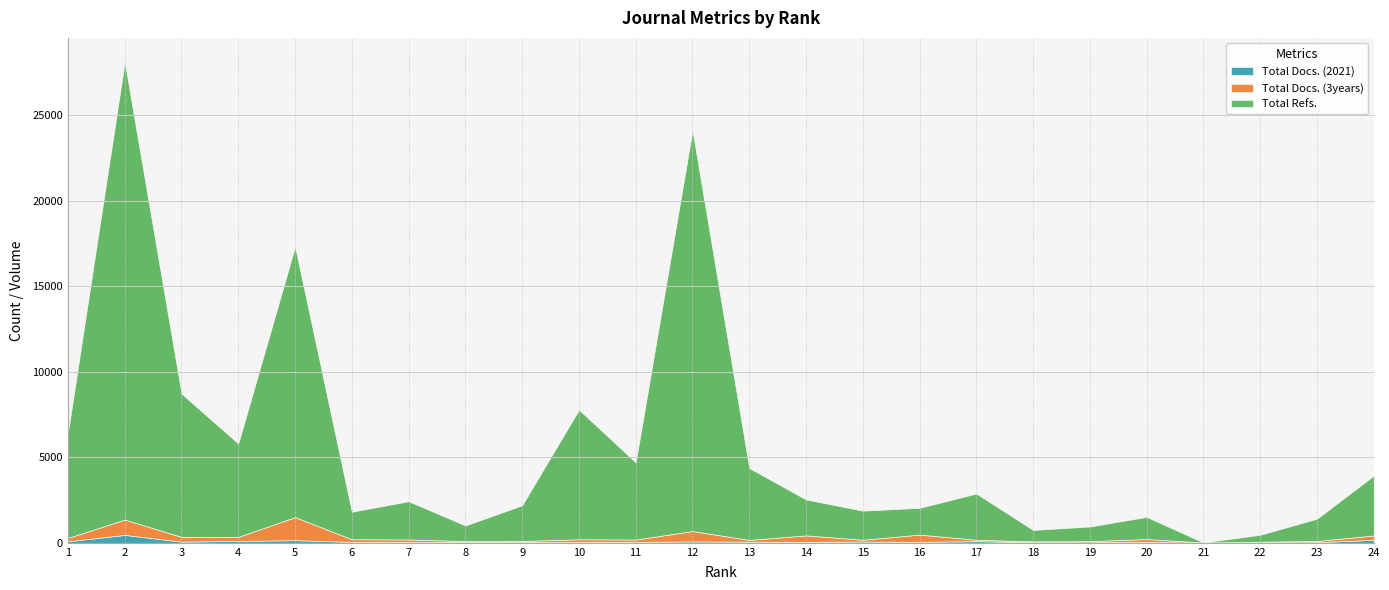

At how many categories does at least one series exceed 23487?

1